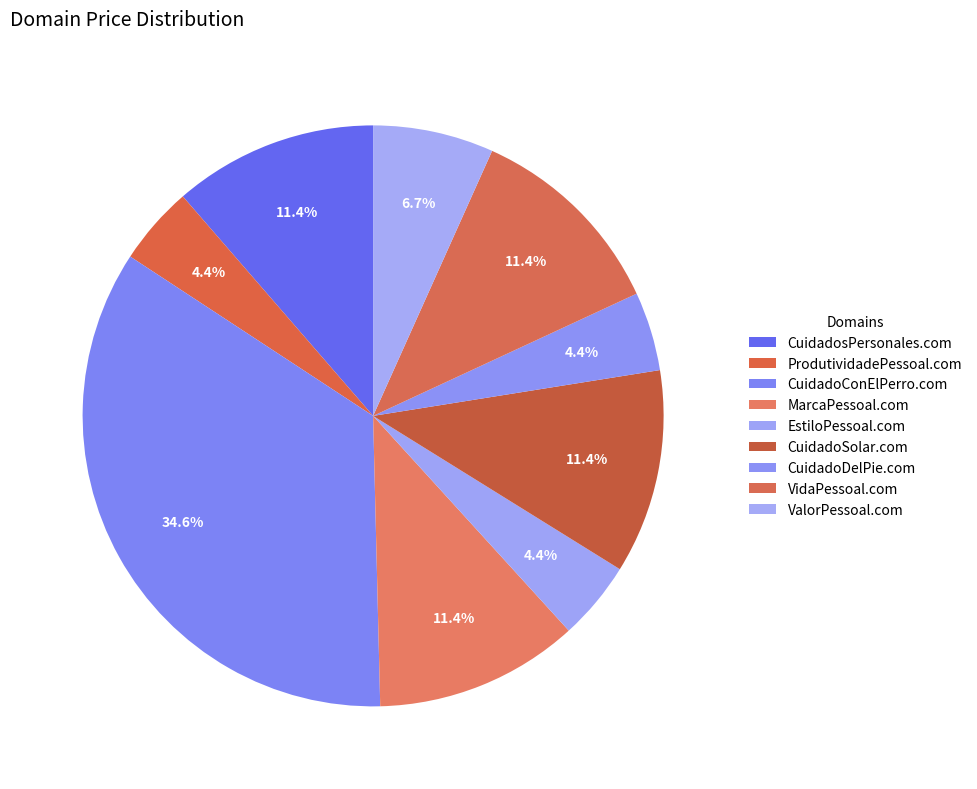

Does EstiloPessoal.com account for over 50% of the chart?

No